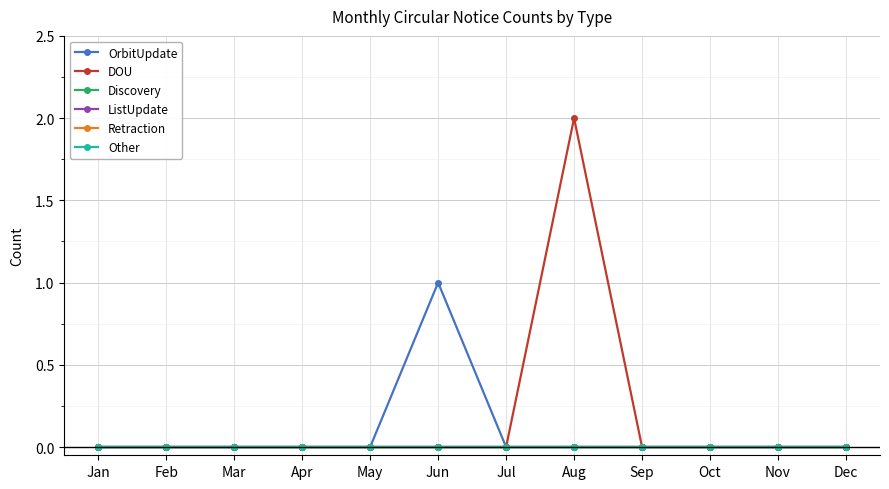

True or false: OrbitUpdate has more than 0 points higher than both neighbors.

True